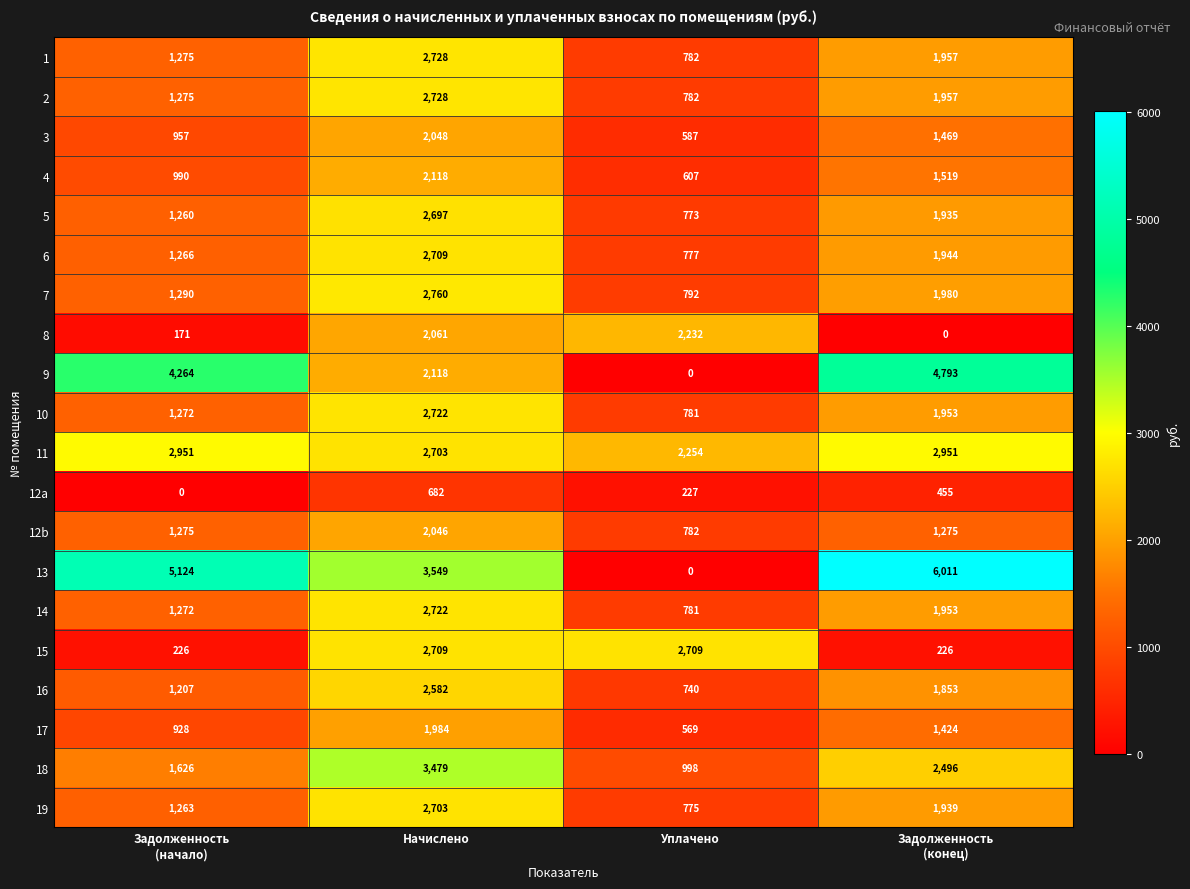

What is the highest value of the 7 series?

2760